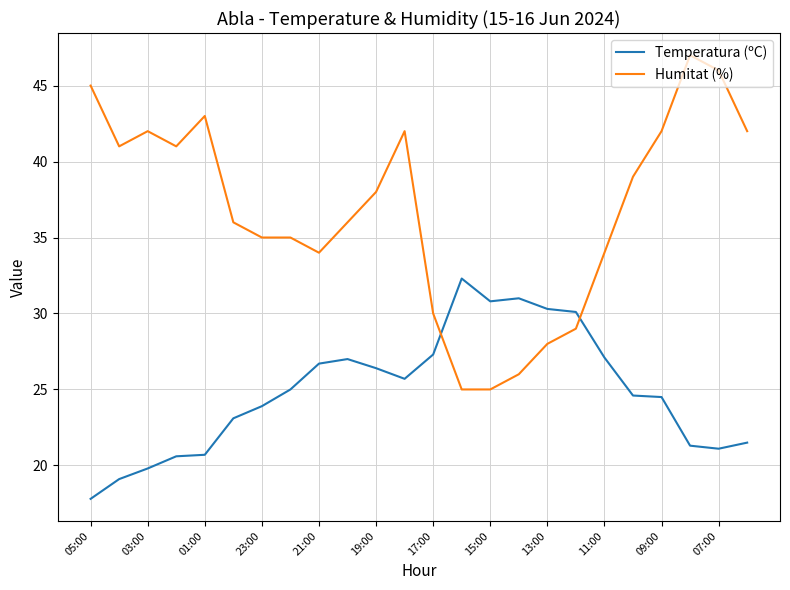

What is the greatest value displayed?

47.0